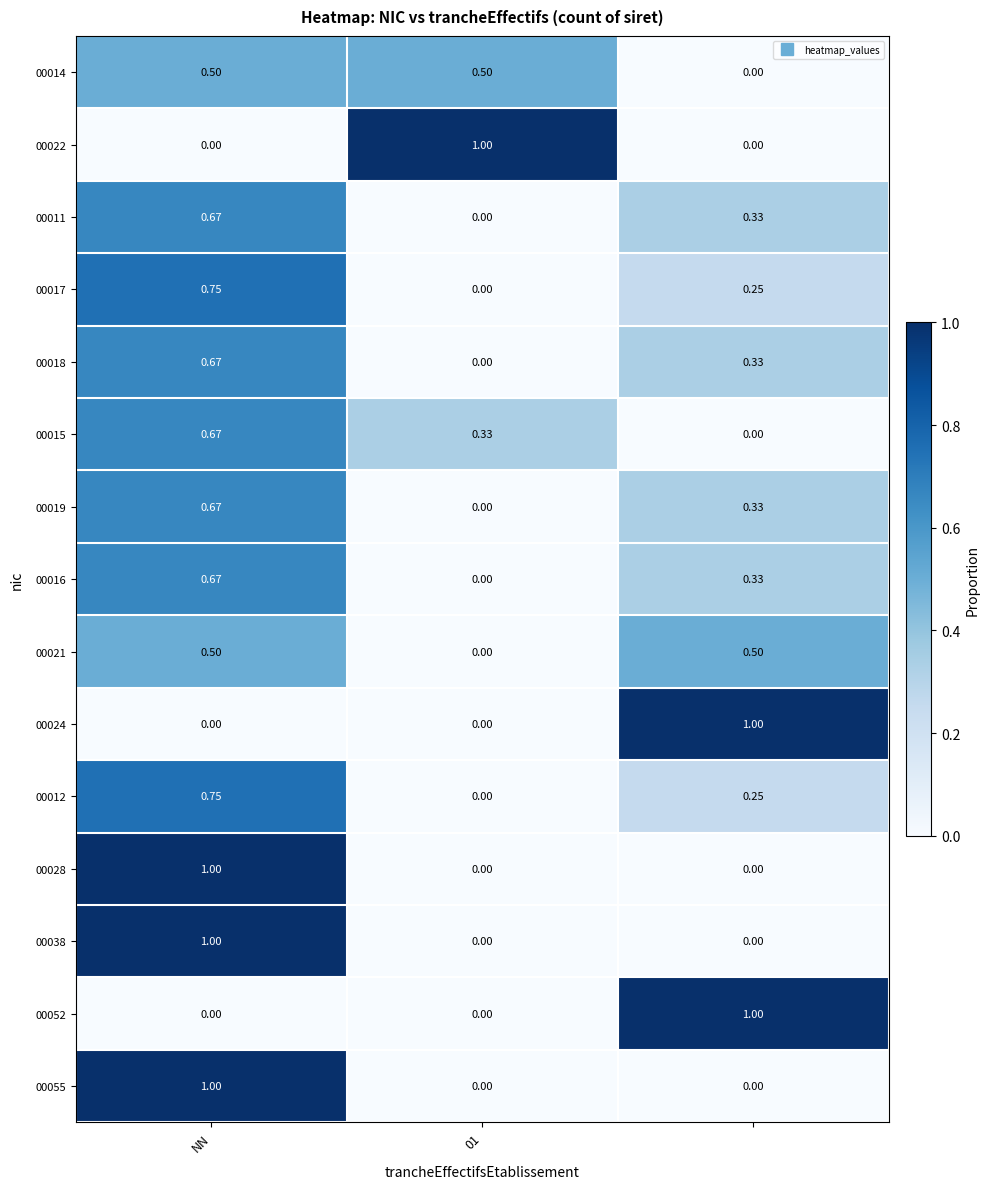

What is the greatest value displayed?

1.0